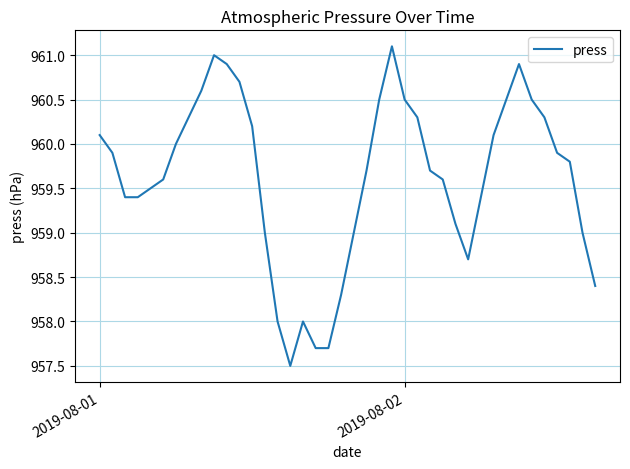

What is the maximum value shown in the chart?

961.1